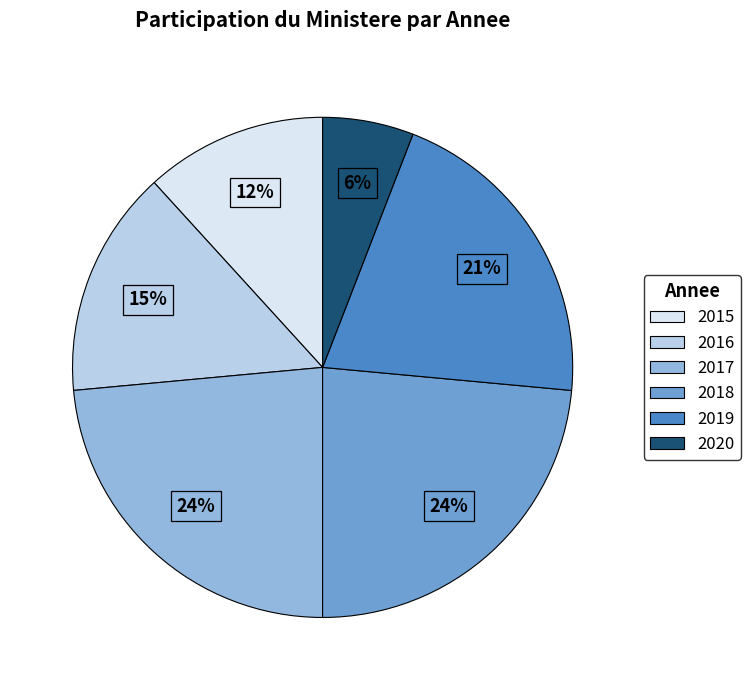

To the nearest percent, what is the difference between the largest and smallest slice percentages?

18%